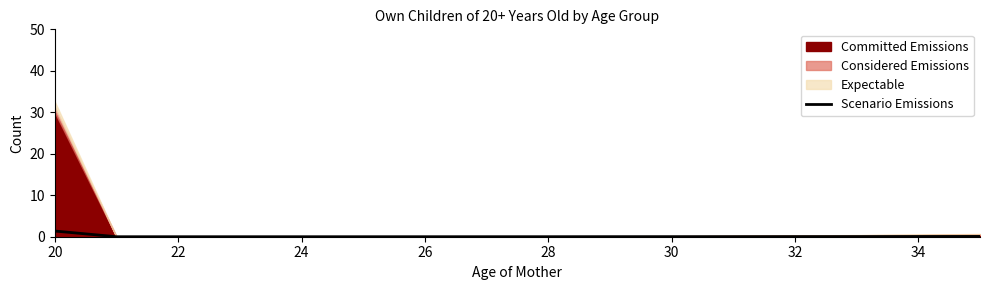

At which label does Scenario Emissions reach its peak?

20